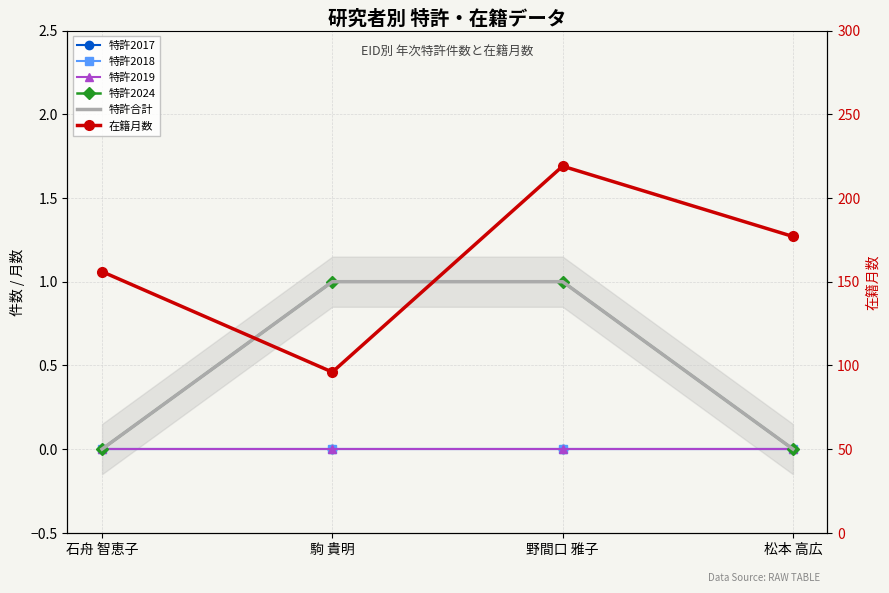

Reading right to left, transcribe all the data shown in this chart.

特許2017: 松本 高広=0	野間口 雅子=0	駒 貴明=0	石舟 智恵子=0
特許2018: 松本 高広=0	野間口 雅子=0	駒 貴明=0	石舟 智恵子=0
特許2019: 松本 高広=0	野間口 雅子=0	駒 貴明=0	石舟 智恵子=0
特許2024: 松本 高広=0	野間口 雅子=1	駒 貴明=1	石舟 智恵子=0
特許合計: 松本 高広=0	野間口 雅子=1	駒 貴明=1	石舟 智恵子=0
在籍月数: 松本 高広=177	野間口 雅子=219	駒 貴明=96	石舟 智恵子=156